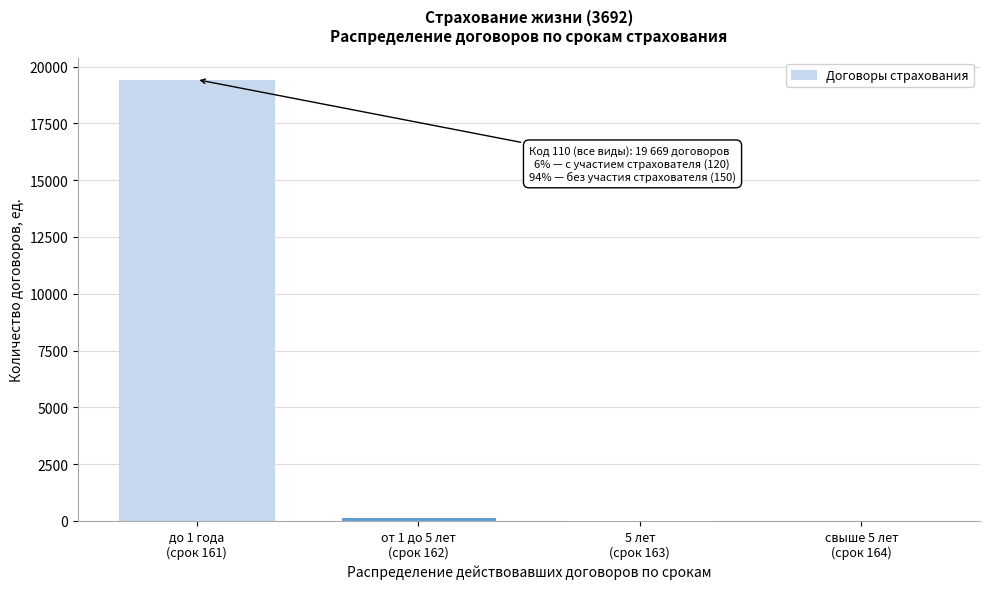

What is the sum of all values?

19668